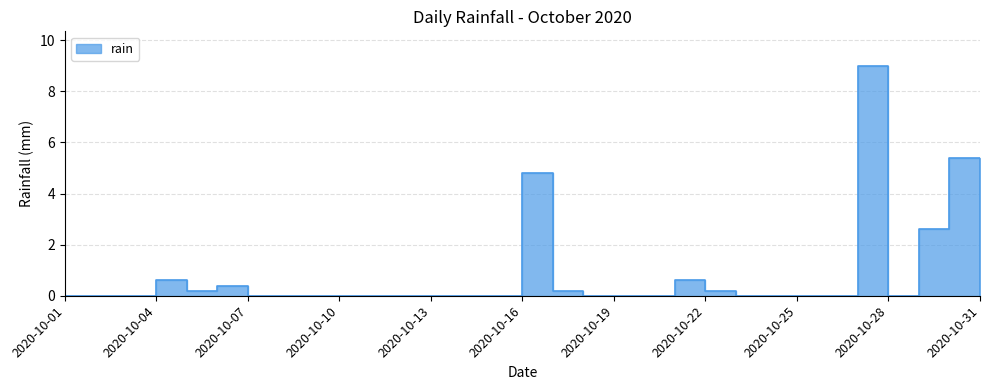

Where is the first local minimum?

2020-10-05